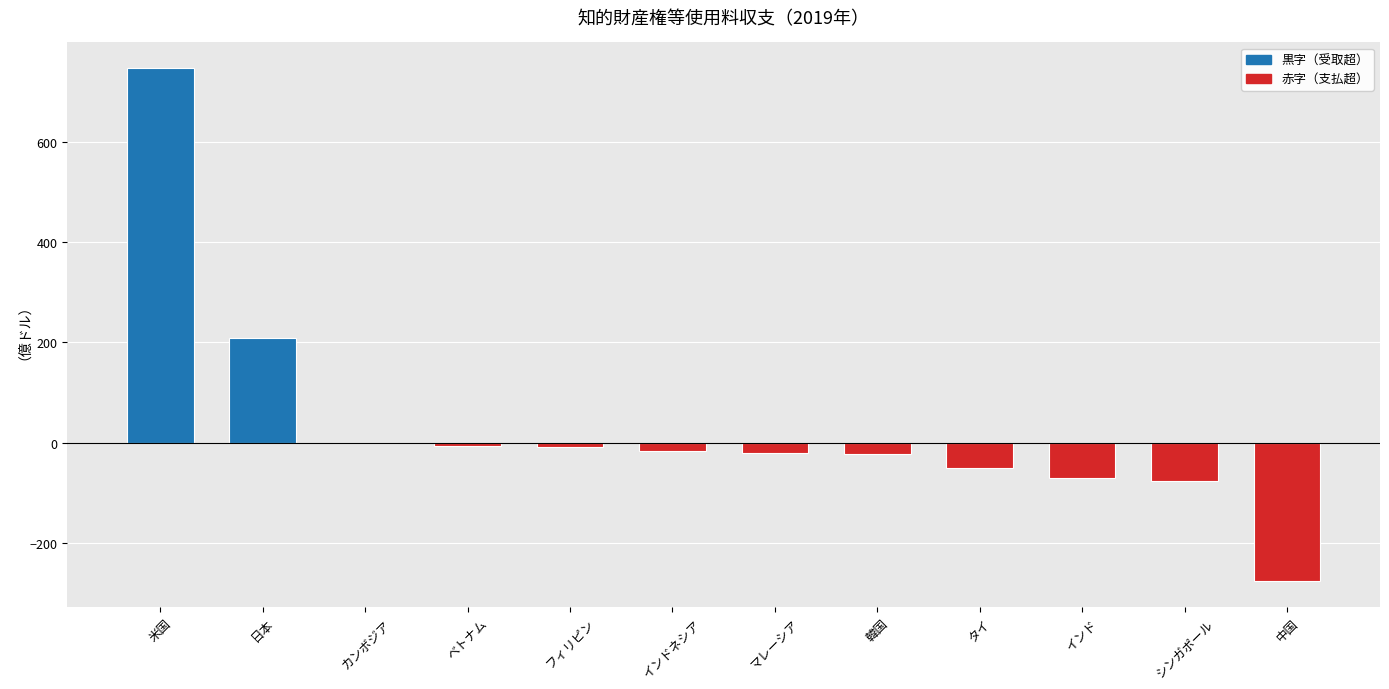

What is the change in value from マレーシア to シンガポール?

-56.9